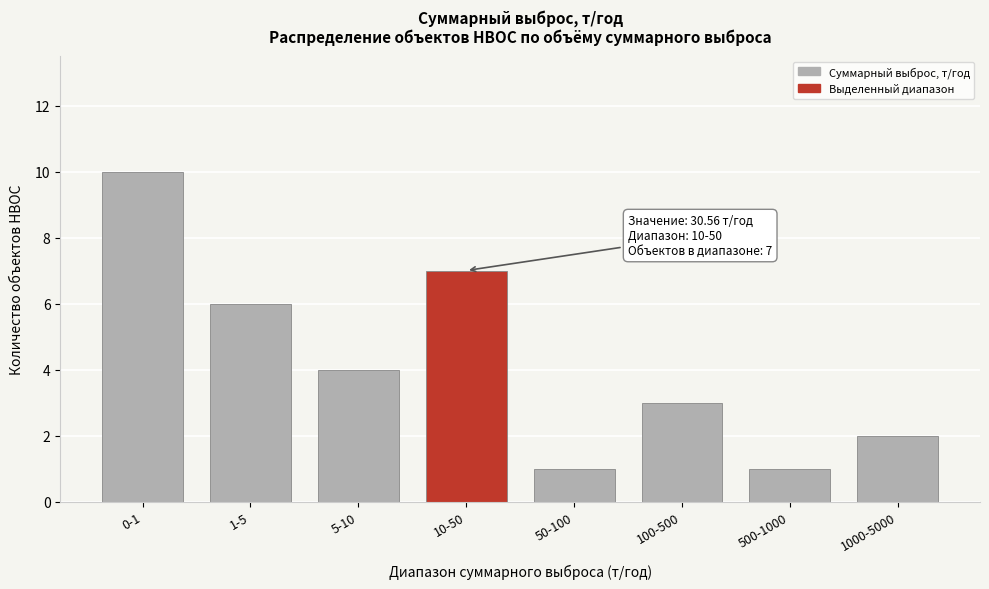

Reading left to right, list all the values displayed in this chart.

0-1=10	1-5=6	5-10=4	10-50=7	50-100=1	100-500=3	500-1000=1	1000-5000=2